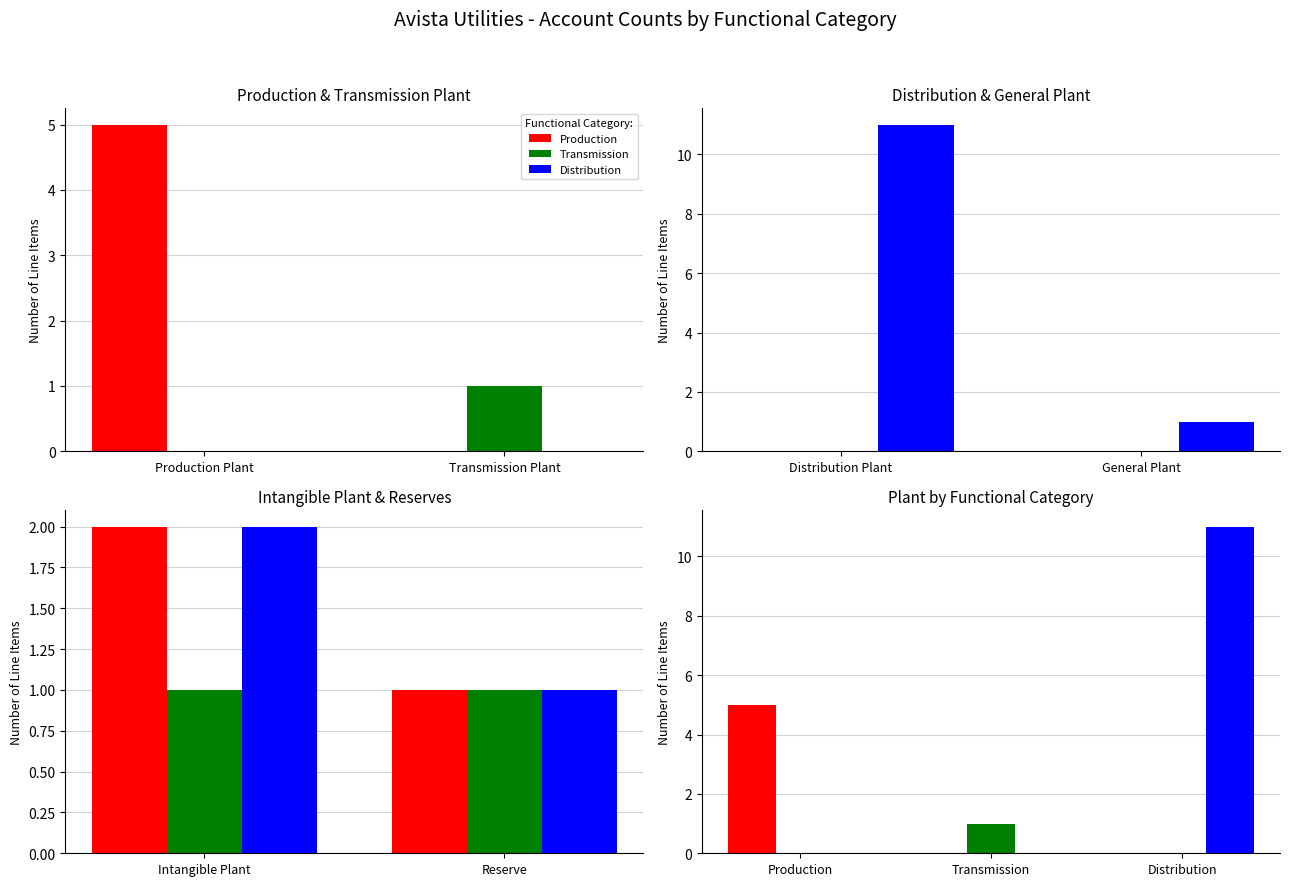

What is the label of the 2nd bar from the left?

Transmission